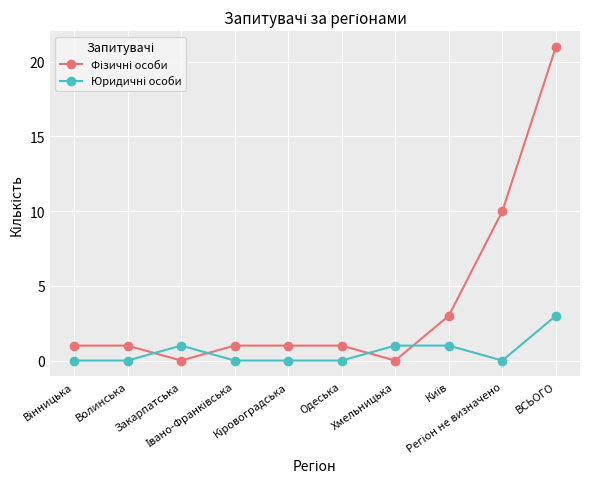

At how many categories does at least one series exceed 2?

3